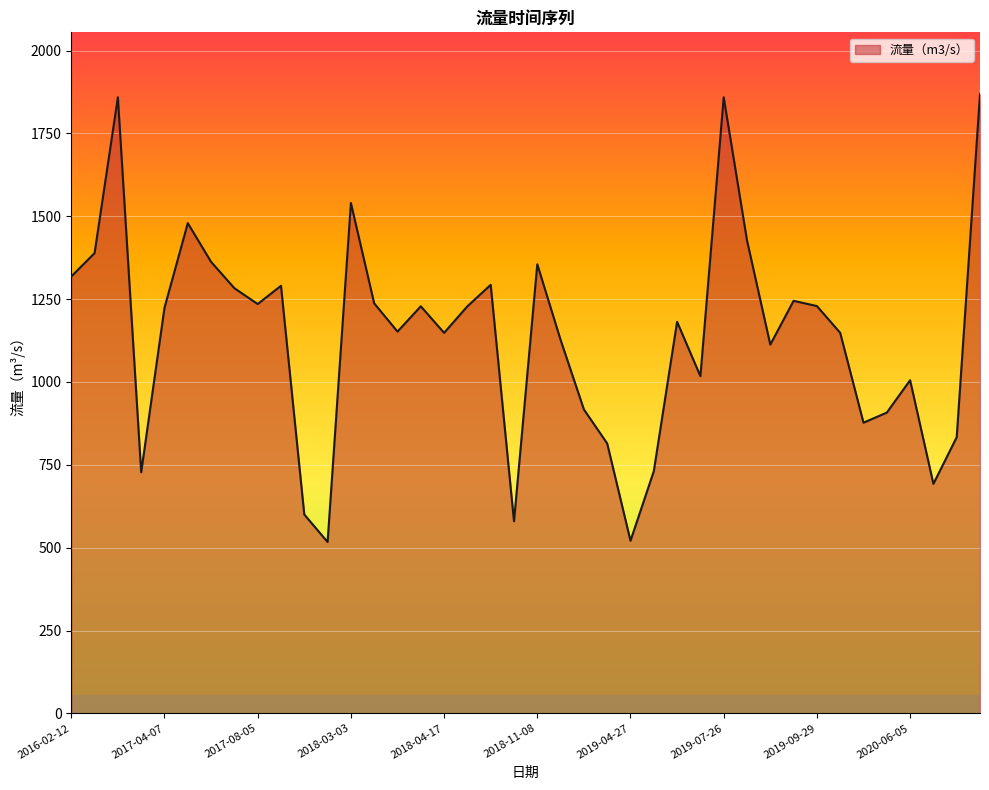

What is the minimum value shown in the chart?

517.1